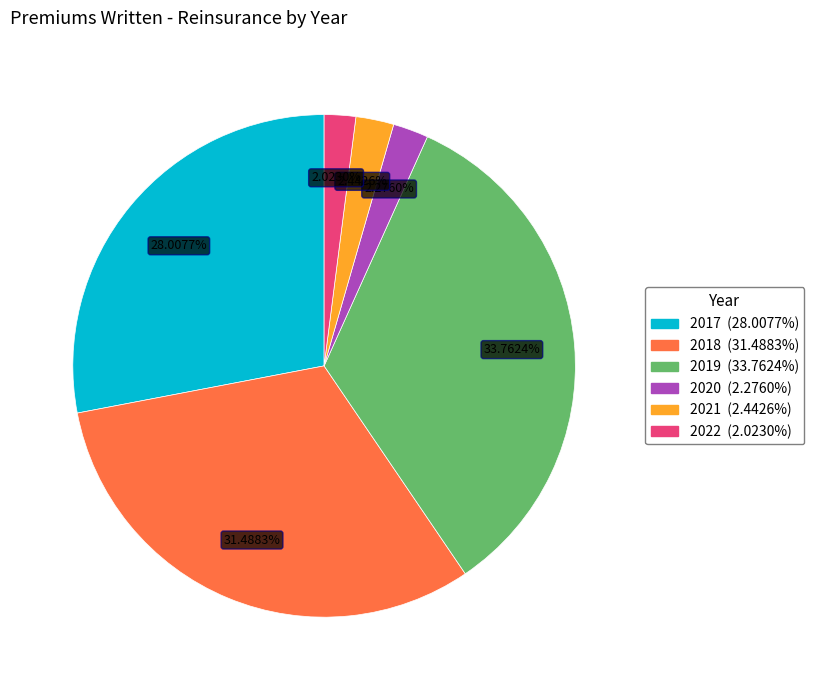

Approximately how many times larger is the value at 2018 compared to 2020?

13.8